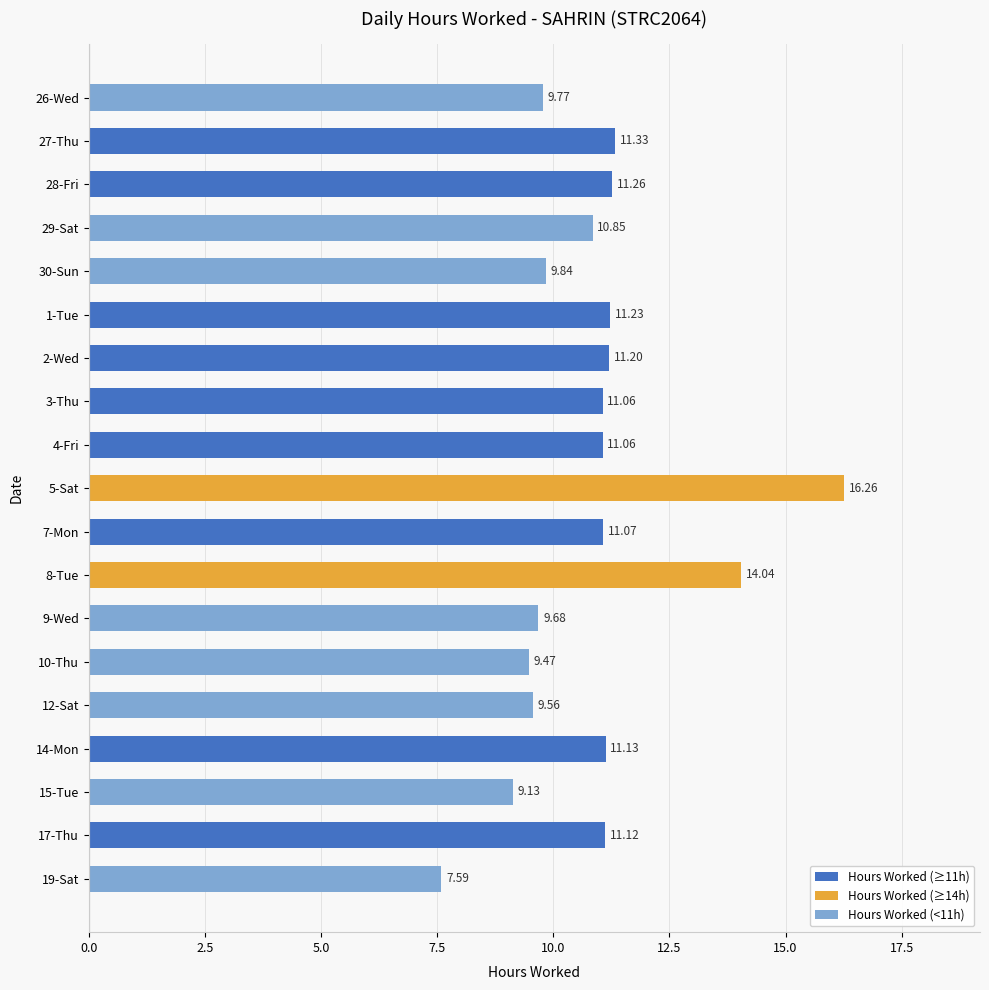

What is the change in value from 12-Sat to 19-Sat?

-2.0